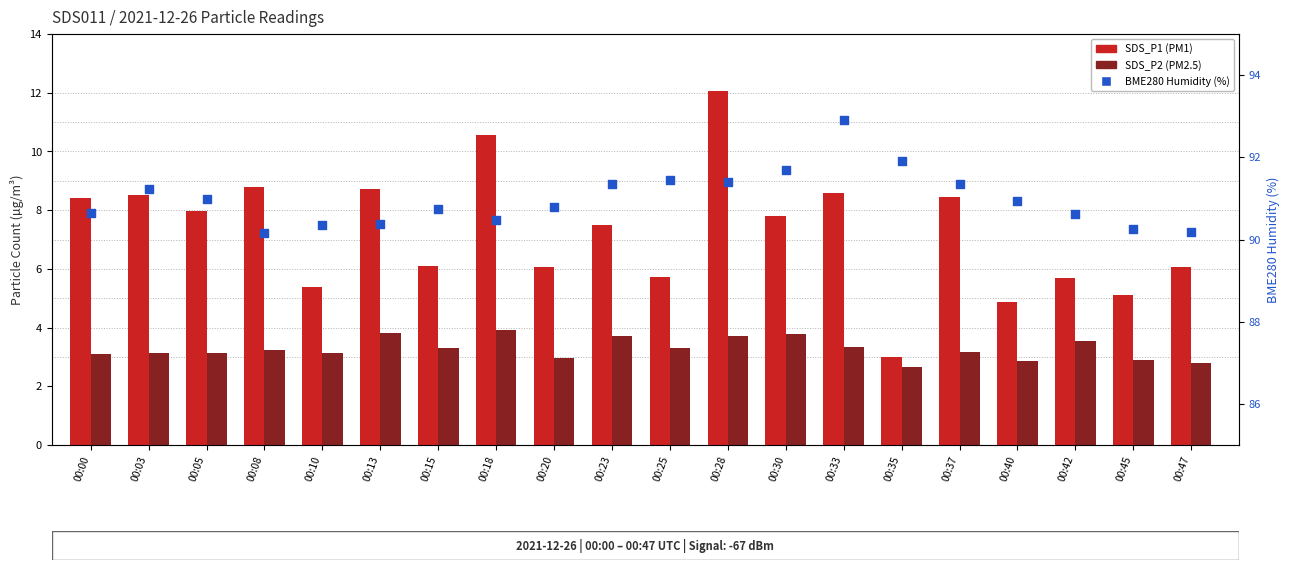

At which category is the sum across all series the highest?

00:28